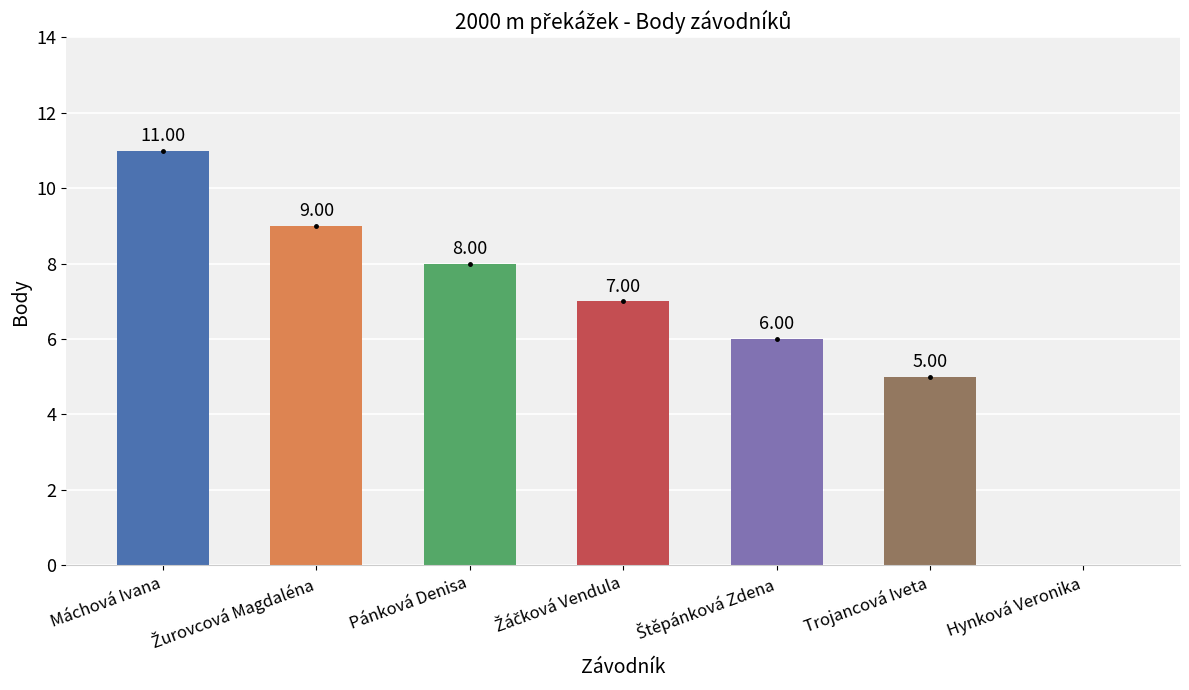

What is the sum of all values?

46